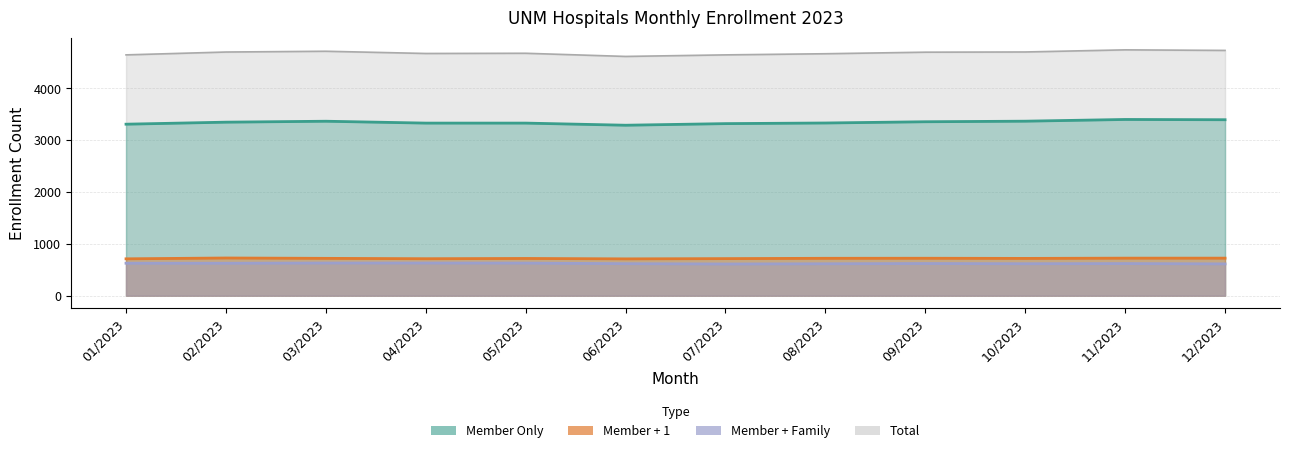

What position from the left is 04/2023?

4